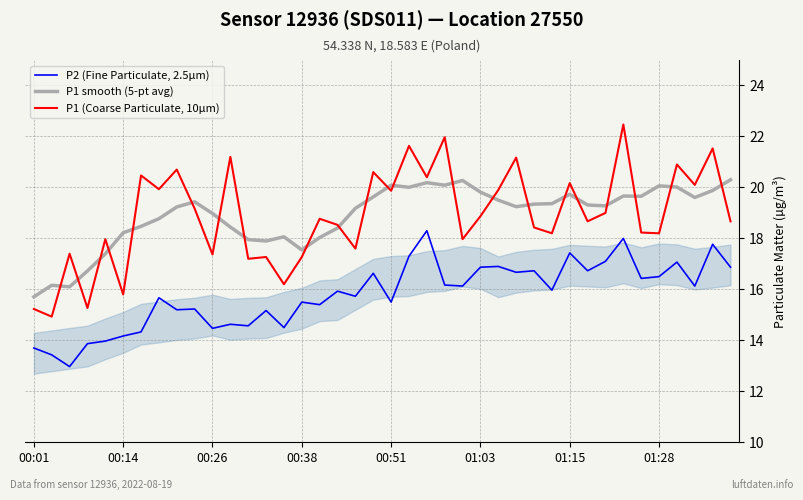

What is the highest value of the P2 (Fine Particulate, 2.5µm) series?

18.3